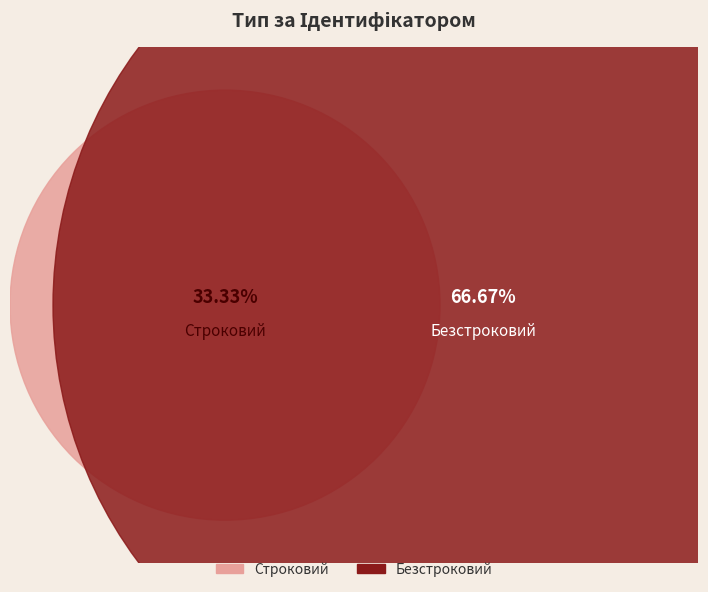

Is it true that Строковий is 33% of the pie?

True